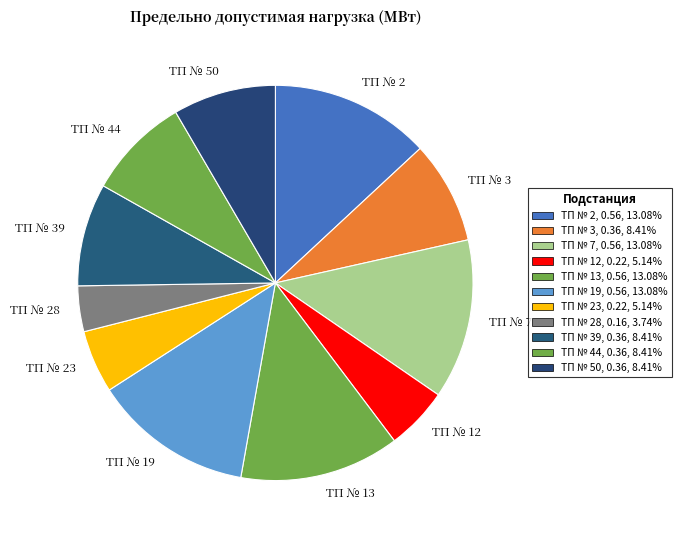

Is there a majority slice in this chart?

No